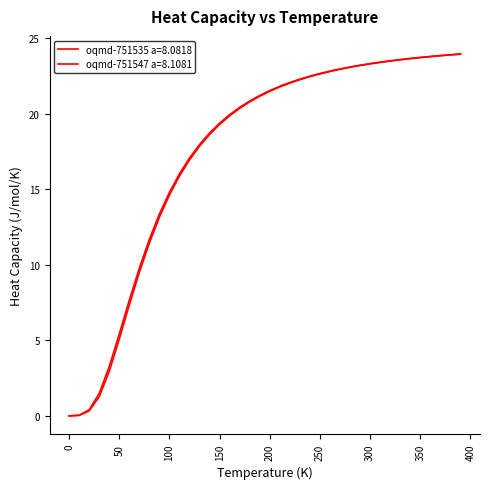

How many lines are shown in the chart?

2